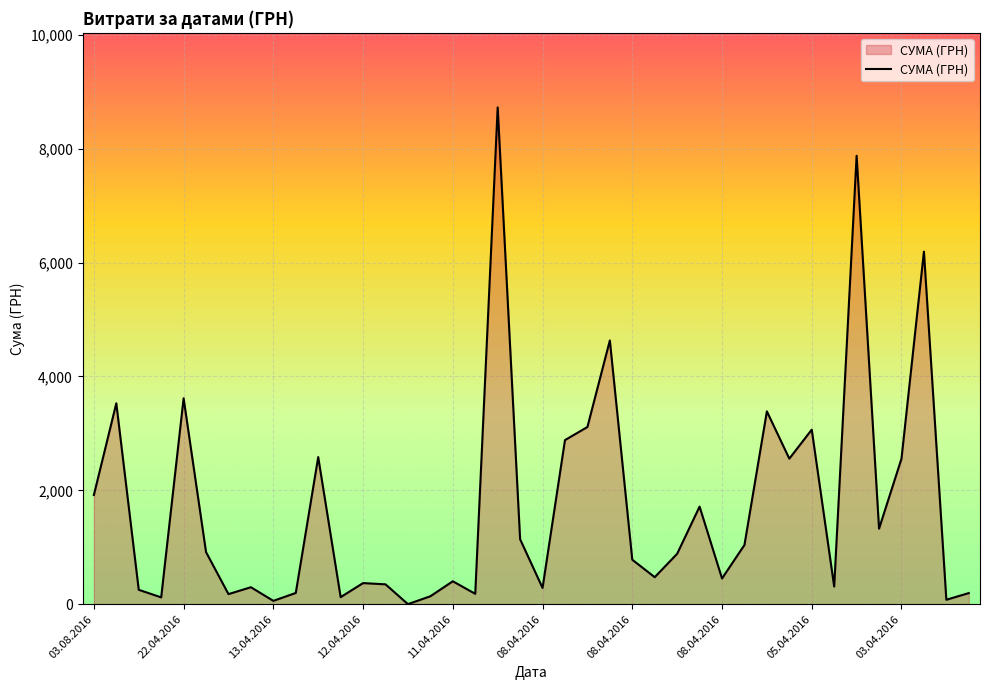

What is the greatest value displayed?

8728.5